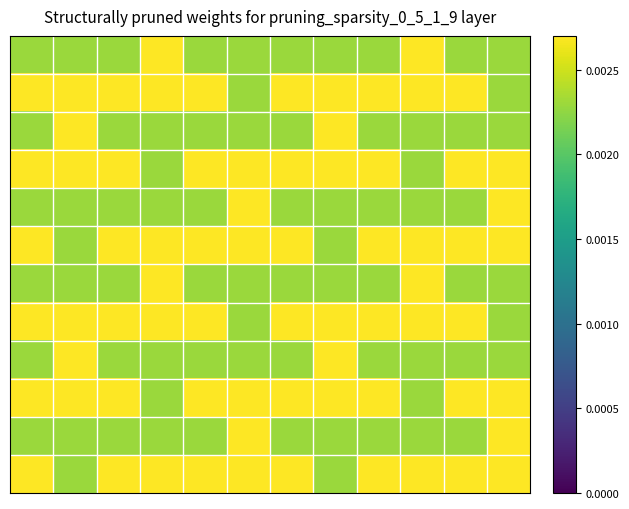

Which series has the widest spread of values?

row_0